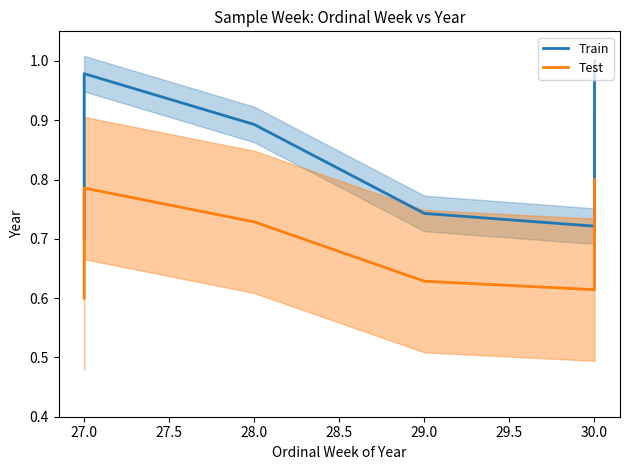

True or false: Test and Train cross at least once.

False